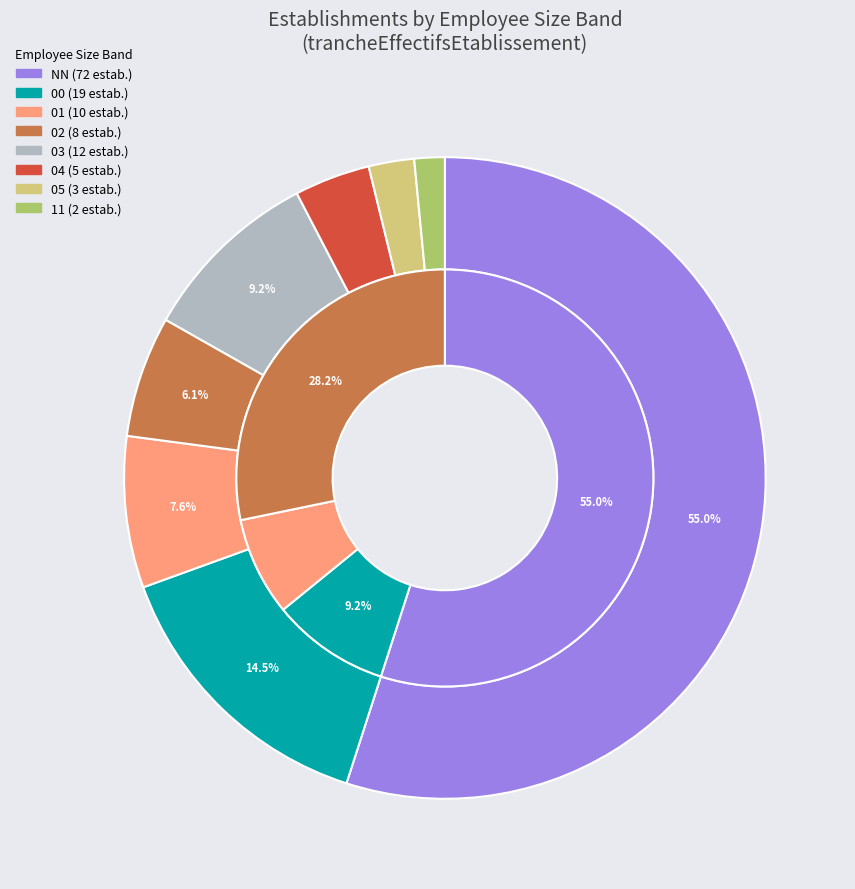

What is the largest slice in the pie chart?

NN